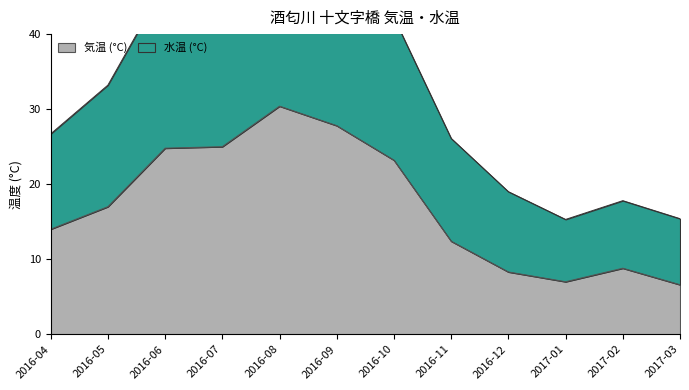

How many data points in 気温 (°C) are above 17?

5